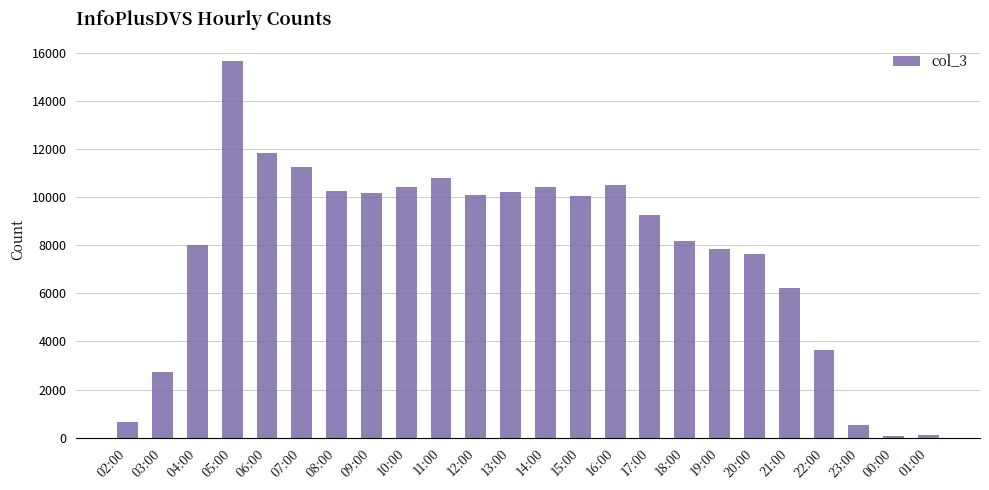

What is the difference between the maximum and second lowest values?

15589